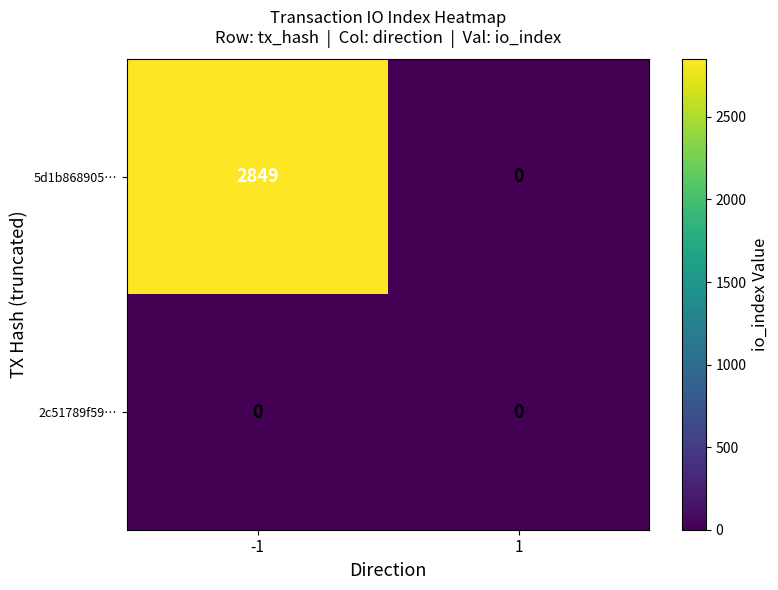

List the series in order of their peak value, lowest first.

2c51789f59…, 5d1b868905…